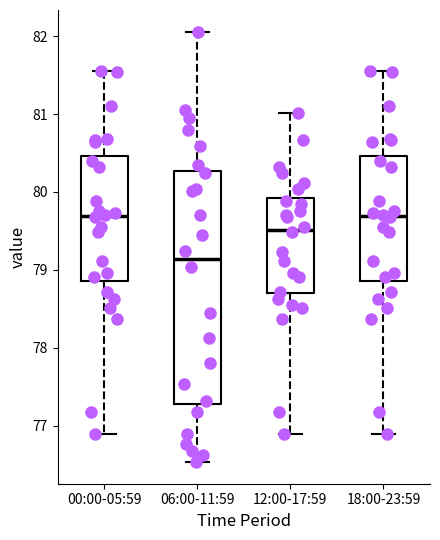

Comparing the boxes themselves (not the whiskers), which one is the tallest?

06:00-11:59